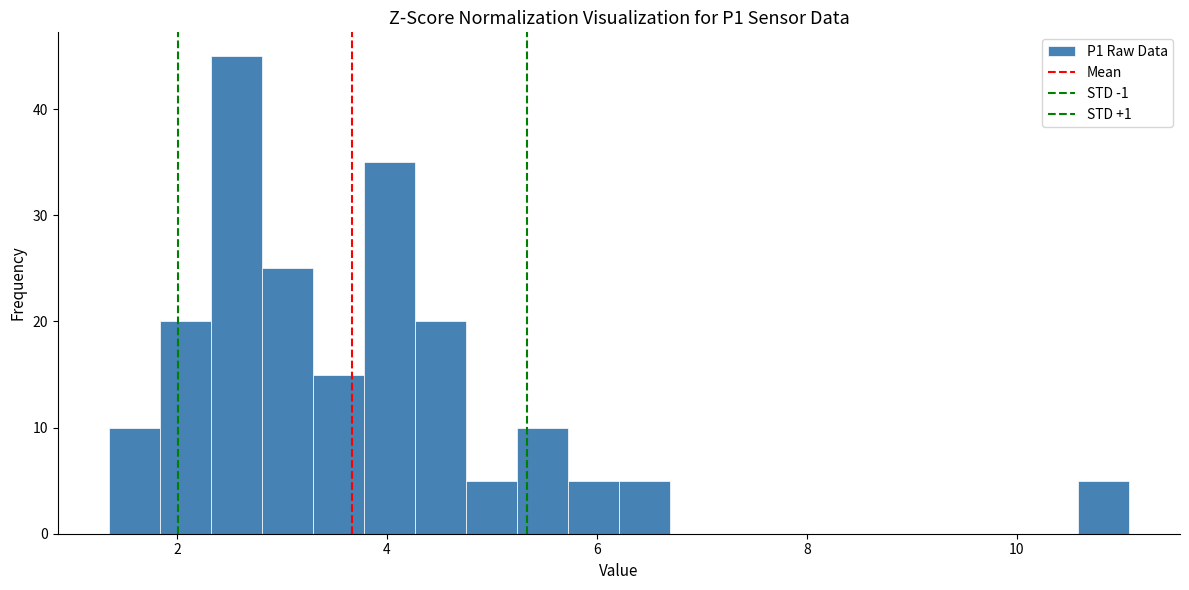

Around what value on the x-axis is the tallest bar? Give the approximate position of its centre, as read against the axis.

2.6